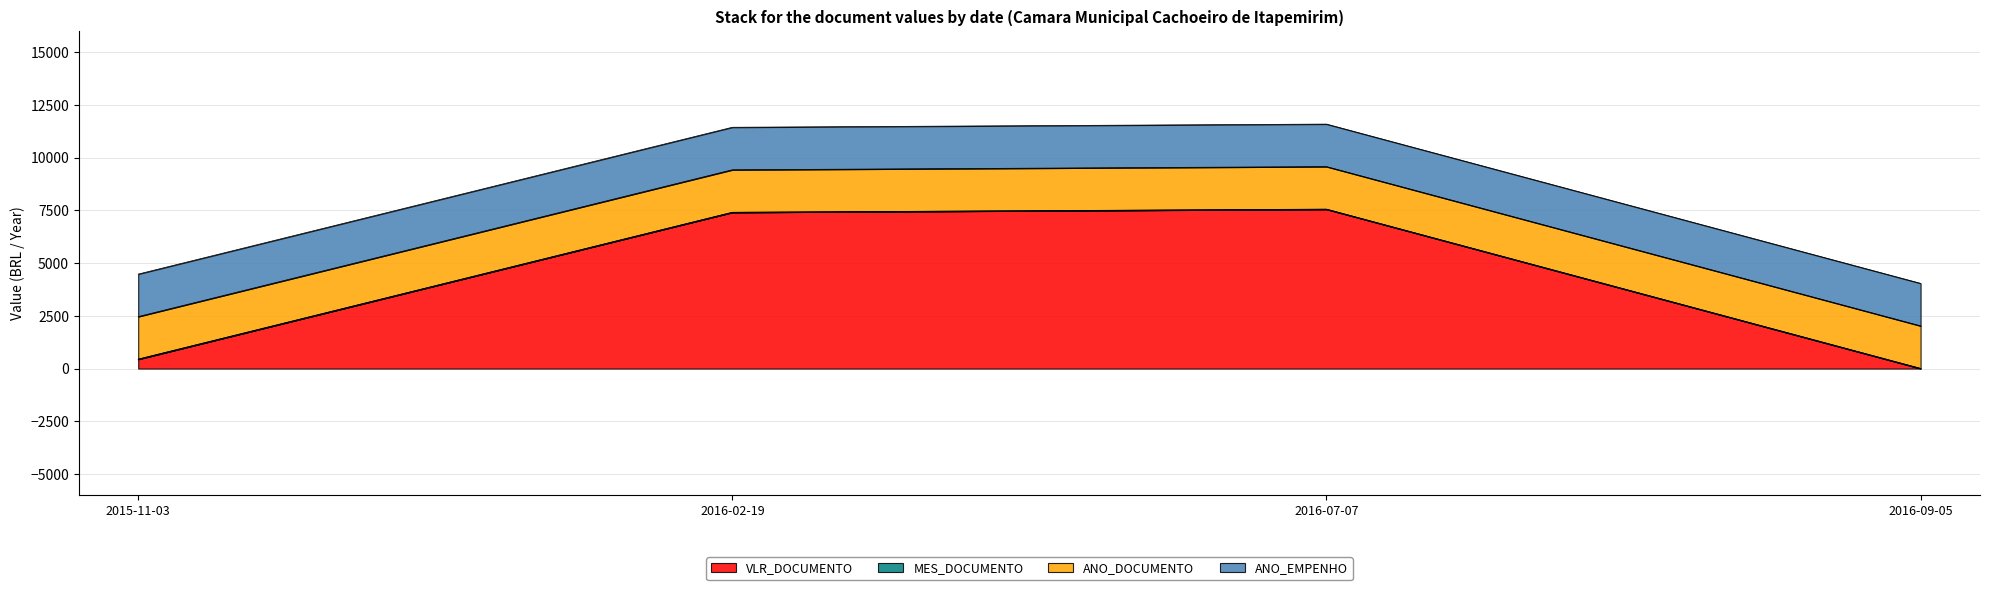

How many values in VLR_DOCUMENTO are above zero?

3